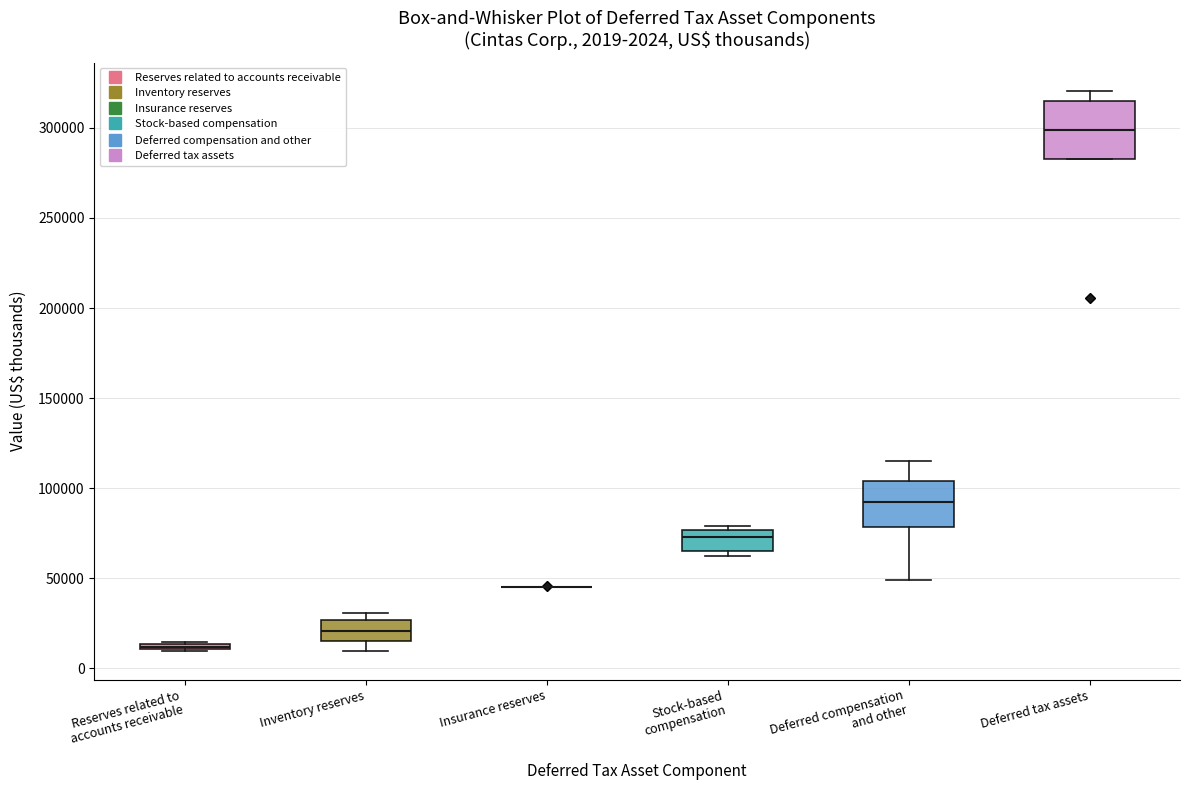

Which box is the tallest, from its lower edge to its upper edge?

Deferred tax assets